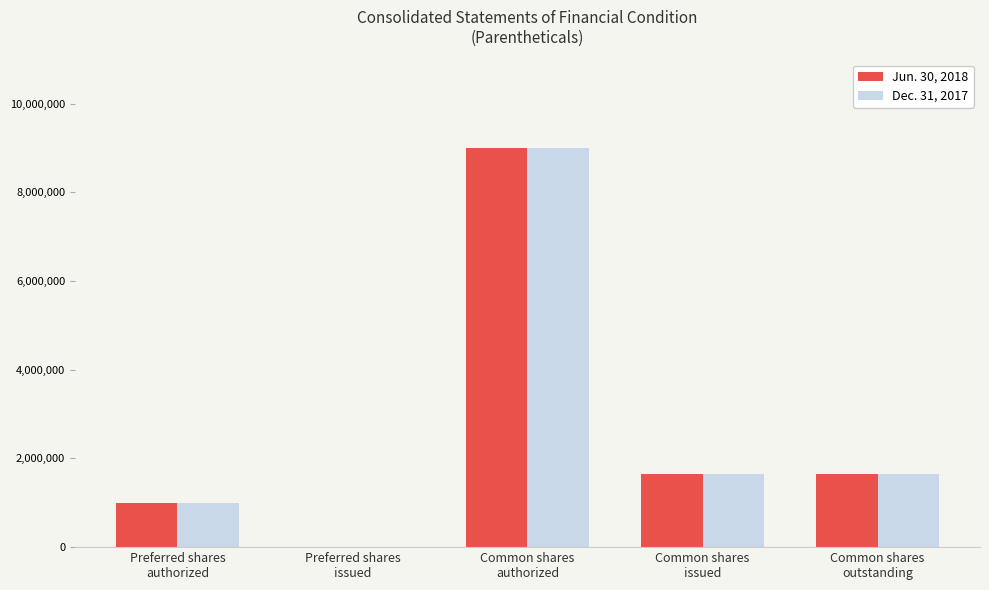

What is the greatest value displayed?

9000000